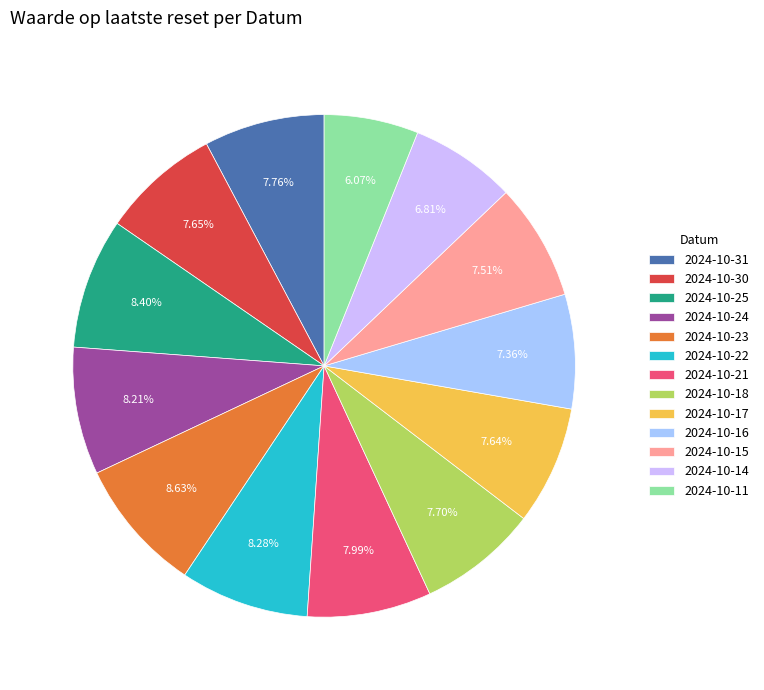

How many segments does this pie chart have?

13